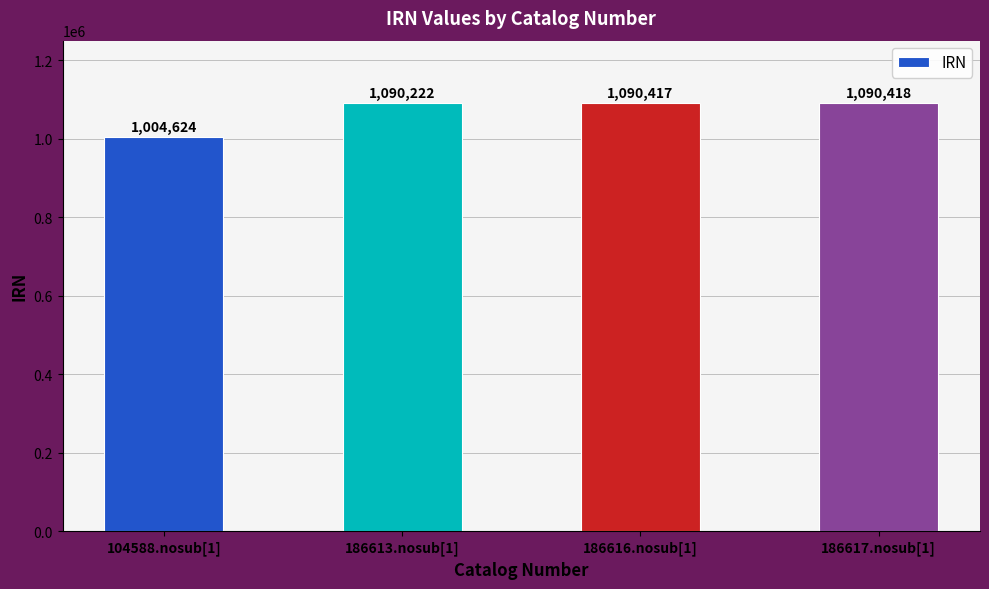

What is the label of the 3rd bar from the left?

186616.nosub[1]